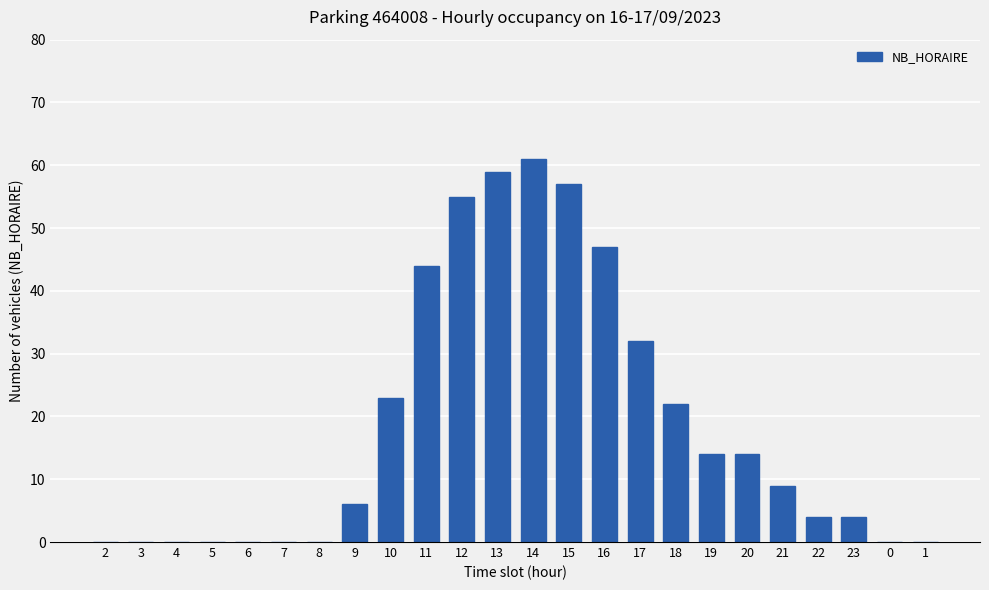

How many data points does each series have?

24